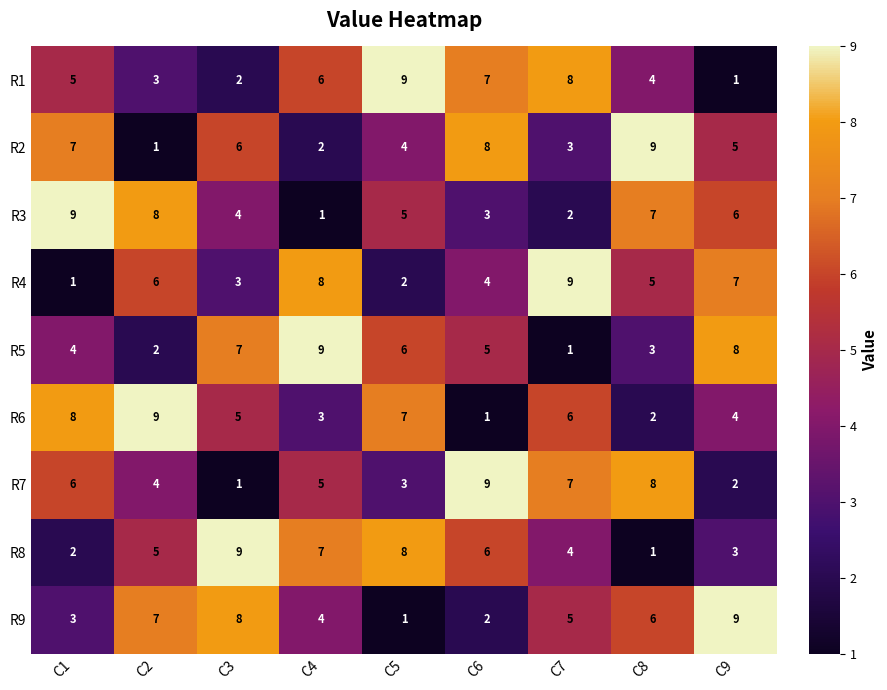

What is the difference between the highest and lowest values at C4?

8